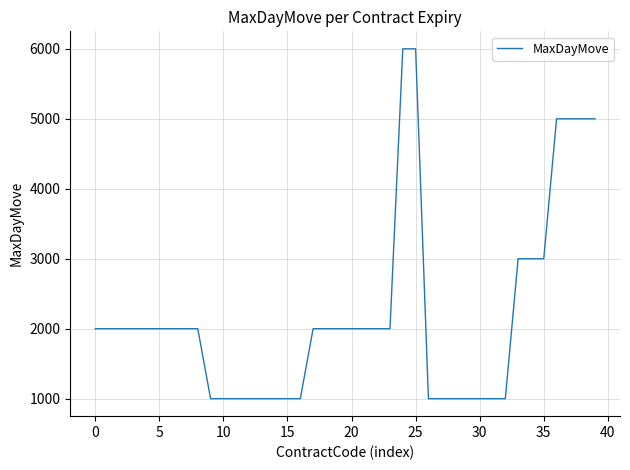

What is the maximum value shown in the chart?

6000